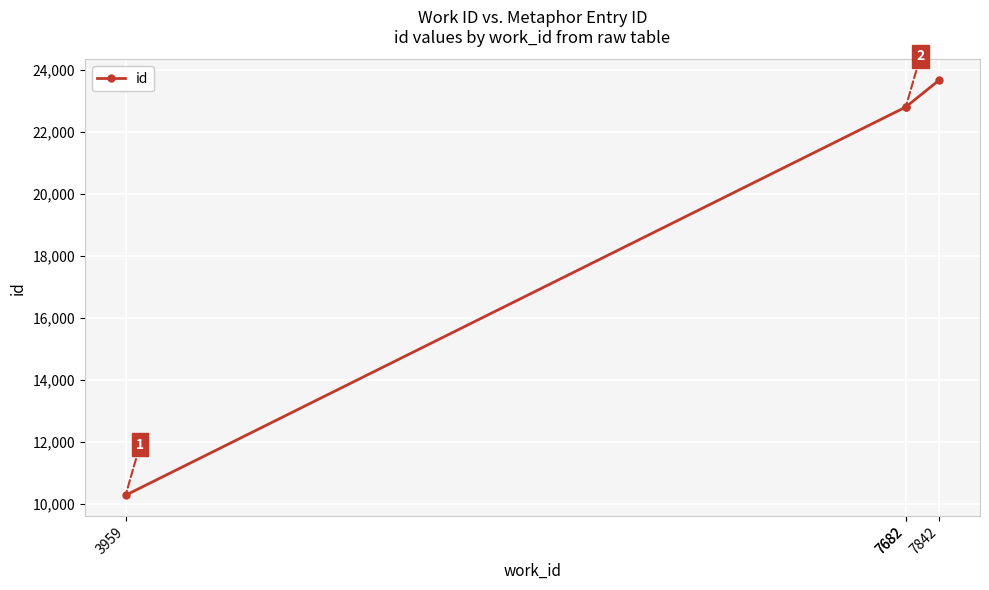

Reading left to right, what are all the values shown in this chart?

10292	22796	22798	23666